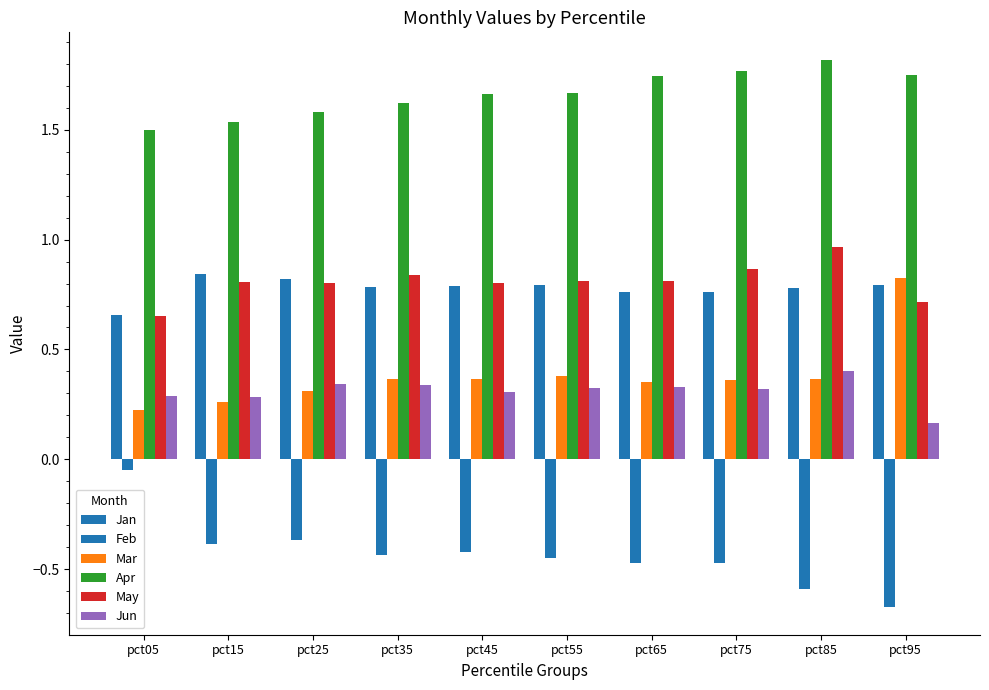

The value of Jan at pct65 is 0.3. True or false?

False